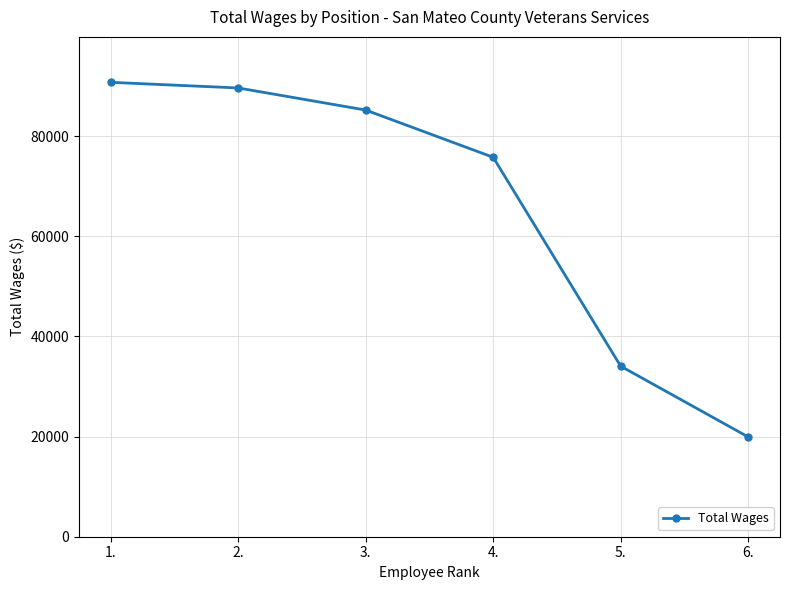

The chart shows a value of 89645 at 2.. True or false?

True